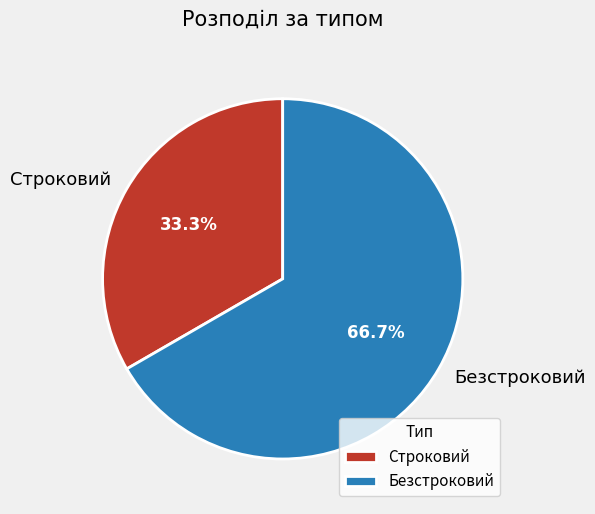

Combined, what portion of the pie is Строковий and Безстроковий?

100.0%